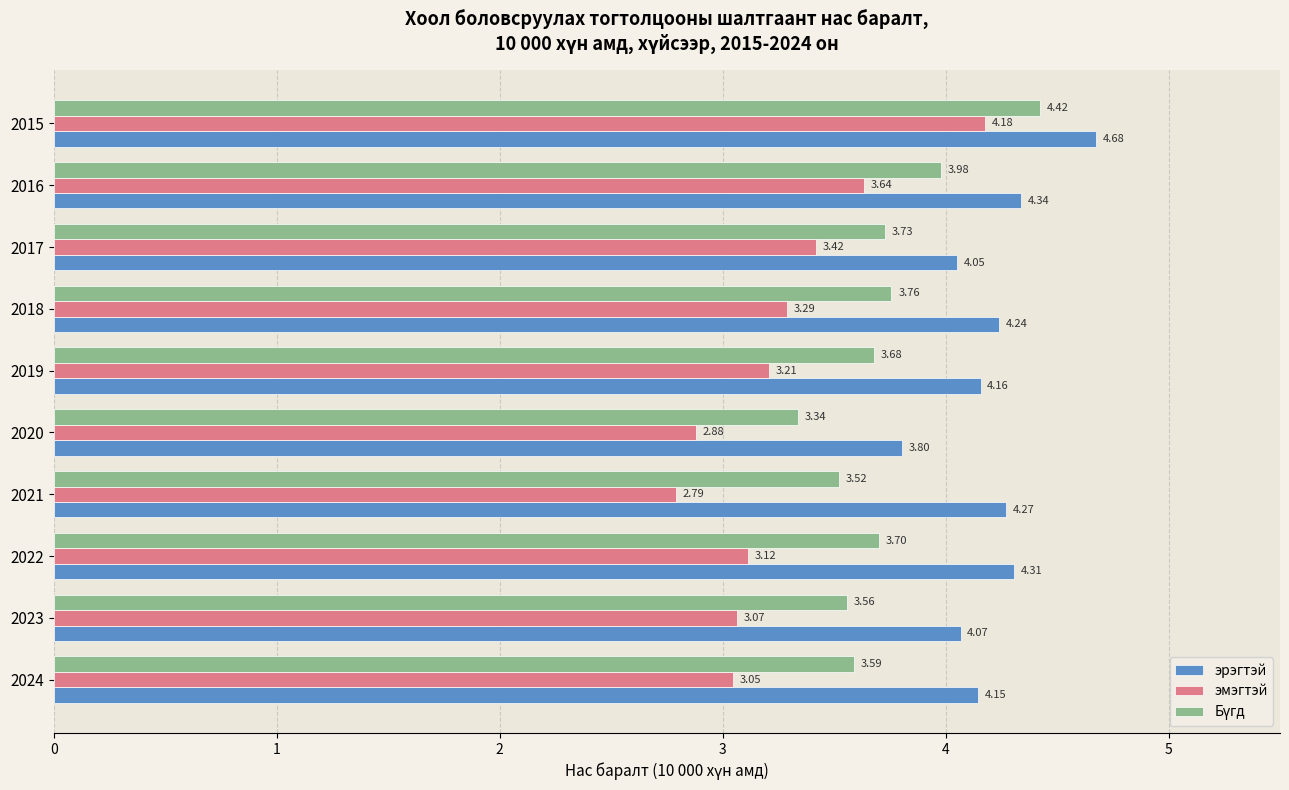

At how many categories does at least one series exceed 4?

9